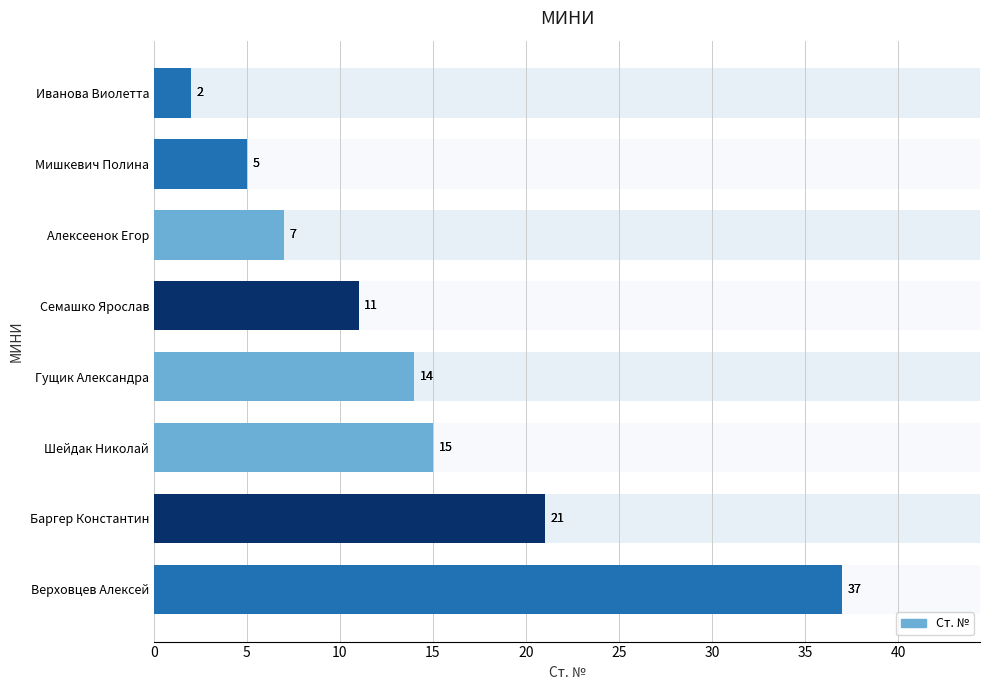

What is the difference between the maximum and minimum values?

35